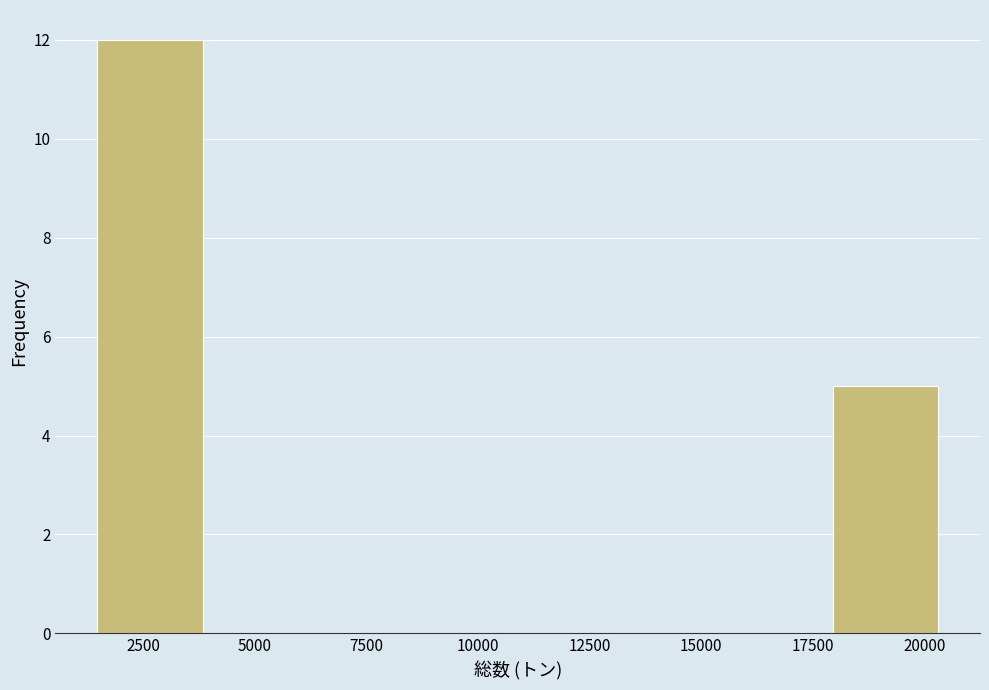

Reading left to right, list every bar in this chart as the range it spans on the x-axis followed by its height. Neither the bar edges nor the heights are printed on the chart, so give them approximately, as read against the axes.

1500 to 4000: 12
4000 to 6000: 0
6000 to 8500: 0
8500 to 11000: 0
11000 to 13000: 0
13000 to 15500: 0
15500 to 18000: 0
18000 to 20500: 5